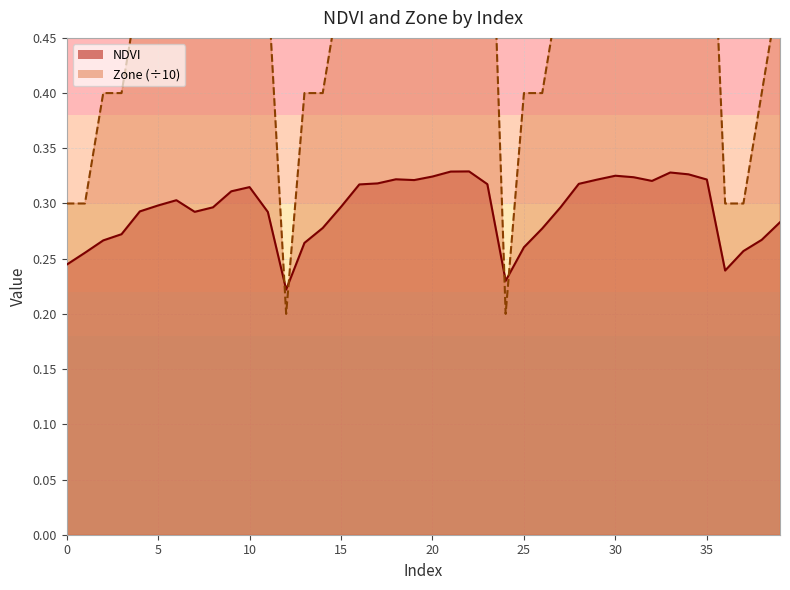

What is the value of the NDVI point at the 30th from the left?

0.3